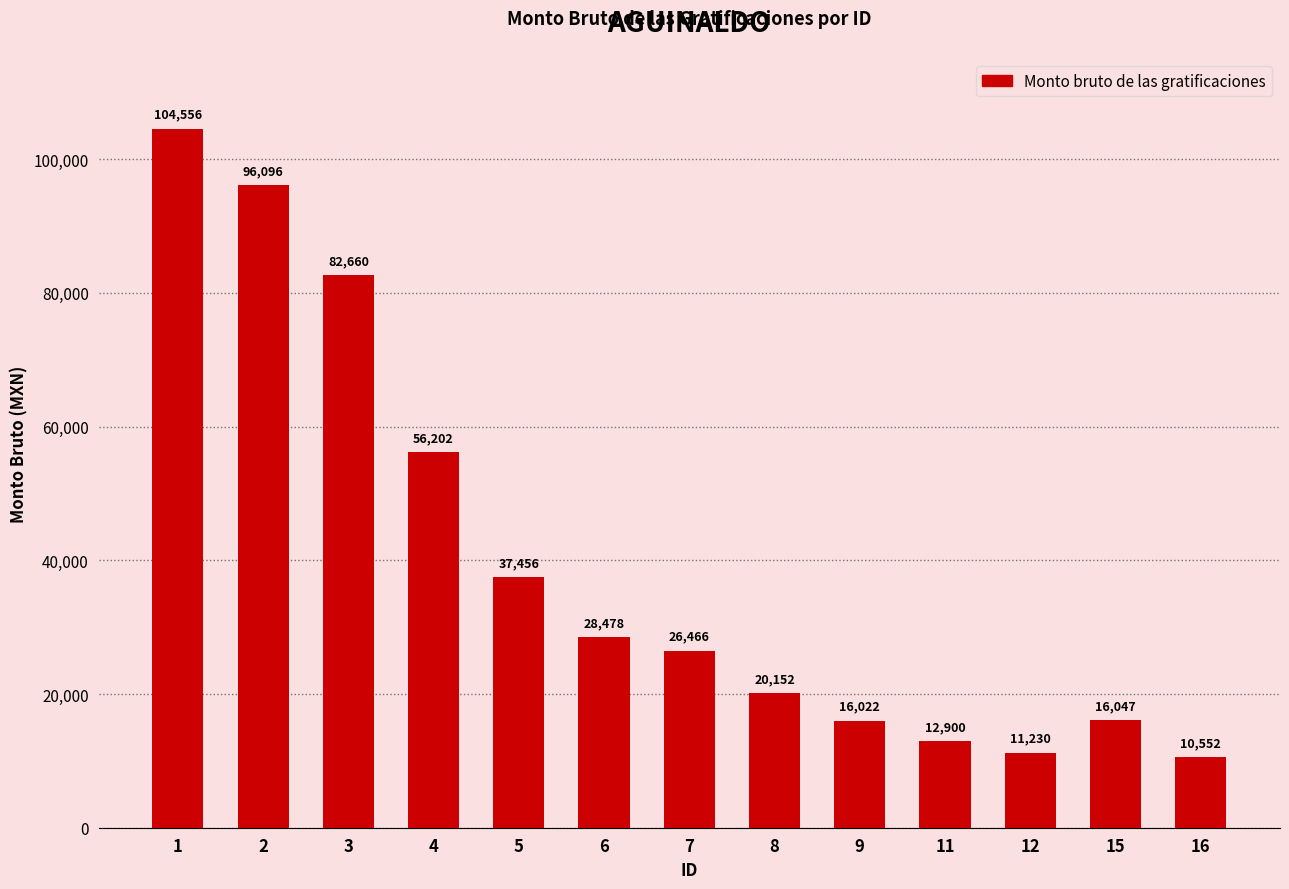

How many categories are shown in the chart?

13